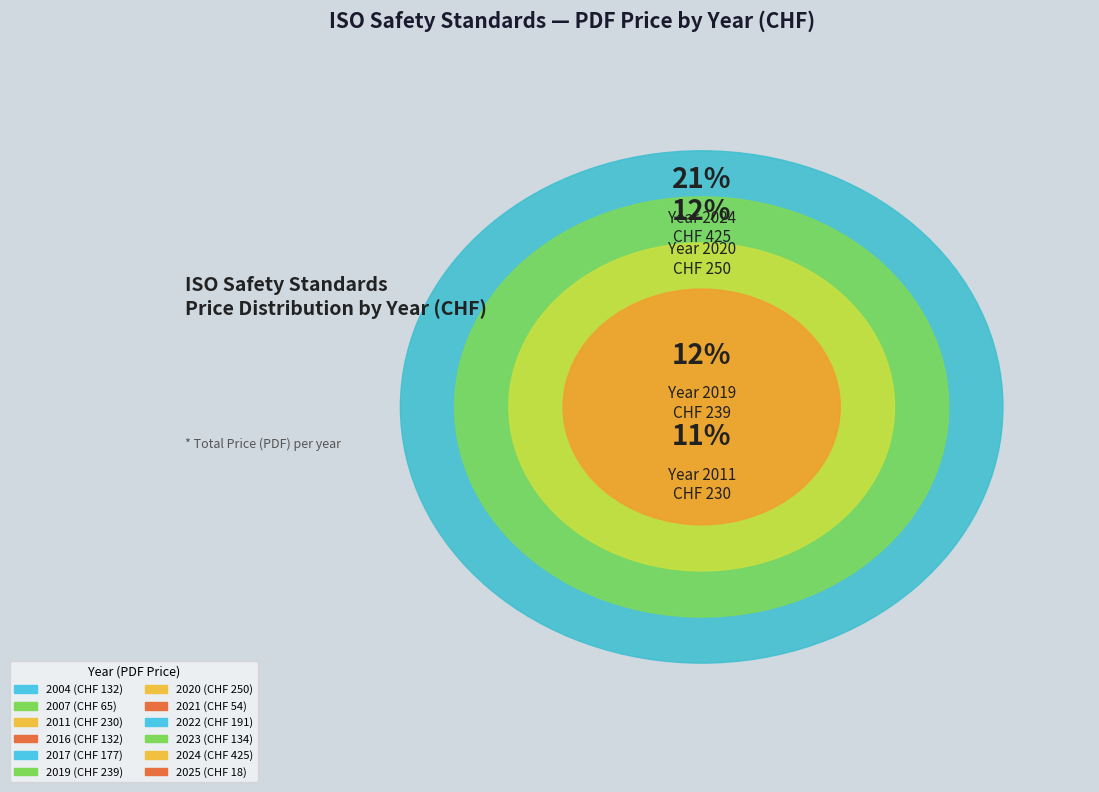

The 2021 slice represents 3% of the pie. True or false?

True